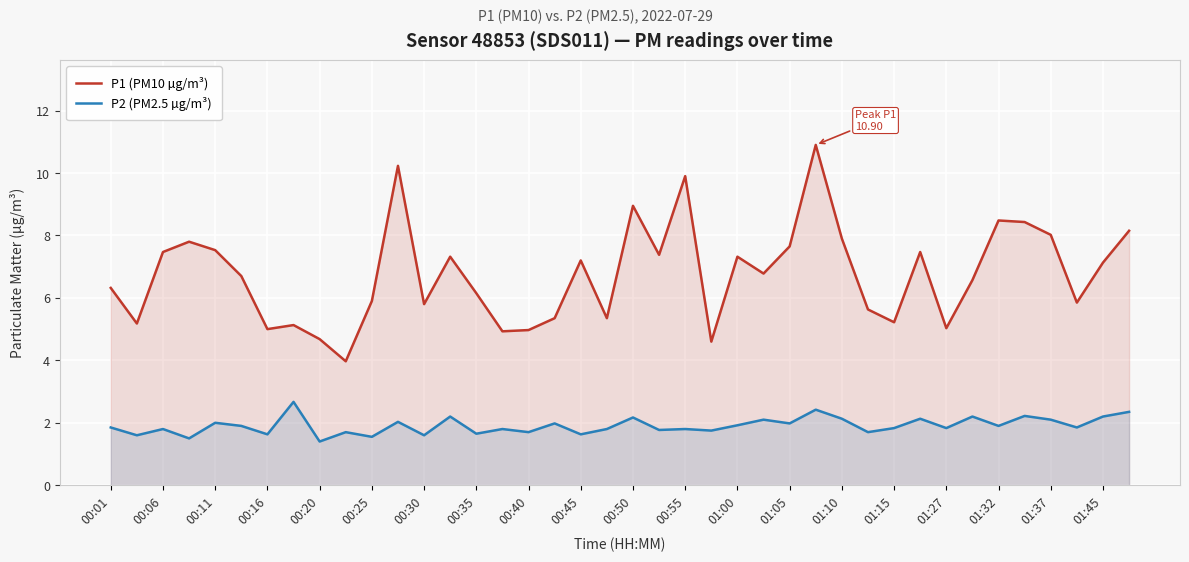

Is it true that P2 (PM2.5 µg/m³) equals 0.8 at 27?

False